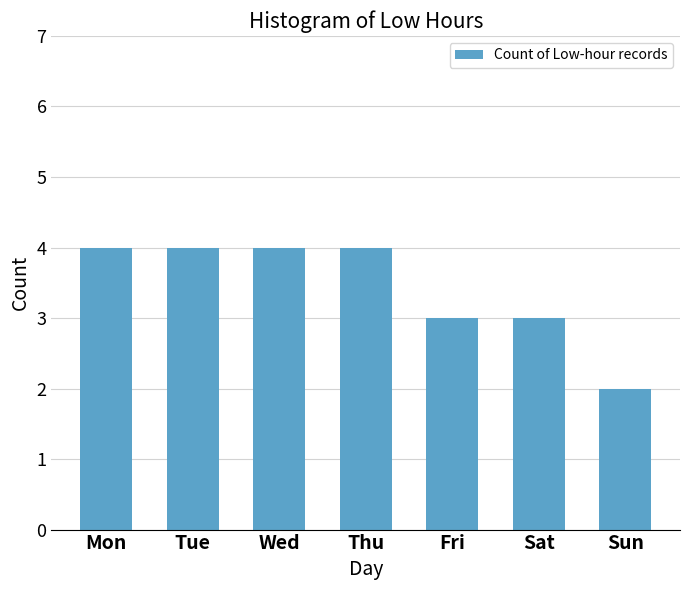

What is the greatest value displayed?

4